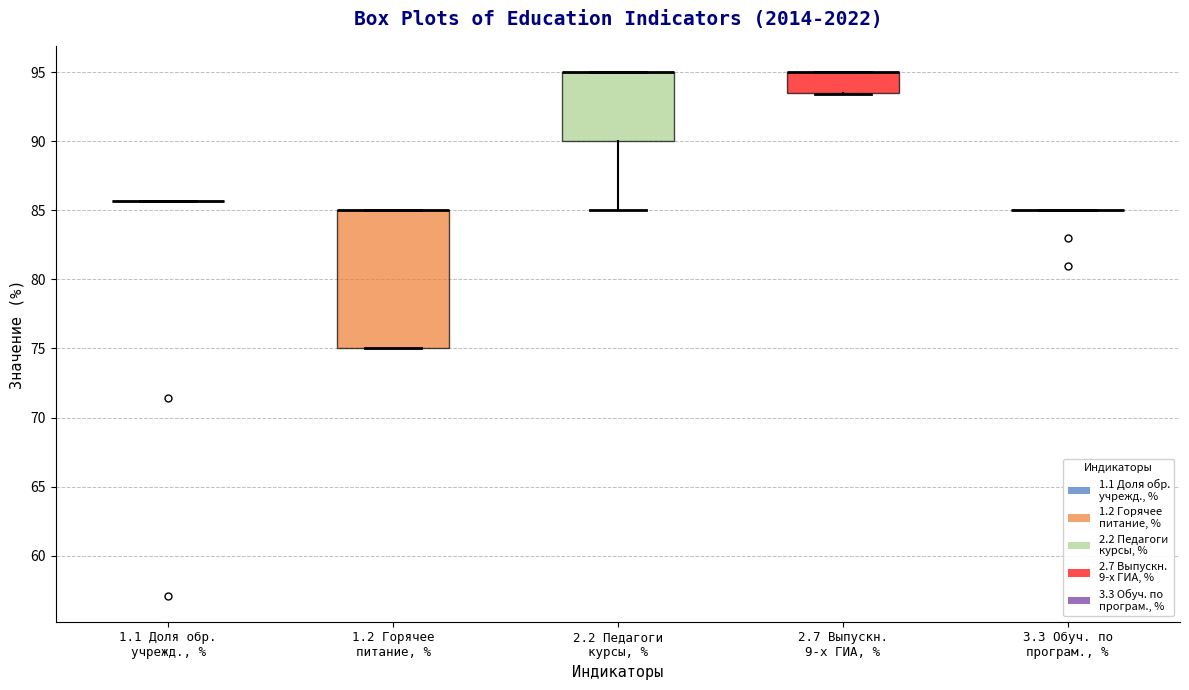

Reading left to right, read every box against the y-axis: the position of its median line, the range the box covers, and the ends of its whiskers. The values are not printed on the chart, so give them approximately, as read against the axis.

1.1 Доля обр. учрежд., %: box collapsed to a line at 85.5, whiskers 85.5 to 85.5
1.2 Горячее питание, %: median 85.0 (drawn on the box's upper edge), box 75.0 to 85.0, whiskers 75.0 to 85.0
2.2 Педагоги курсы, %: median 95.0 (drawn on the box's upper edge), box 90.0 to 95.0, whiskers 85.0 to 95.0
2.7 Выпускн. 9-х ГИА, %: median 95.0 (drawn on the box's upper edge), box 93.5 to 95.0, whiskers 93.5 to 95.0
3.3 Обуч. по програм., %: box collapsed to a line at 85.0, whiskers 85.0 to 85.0